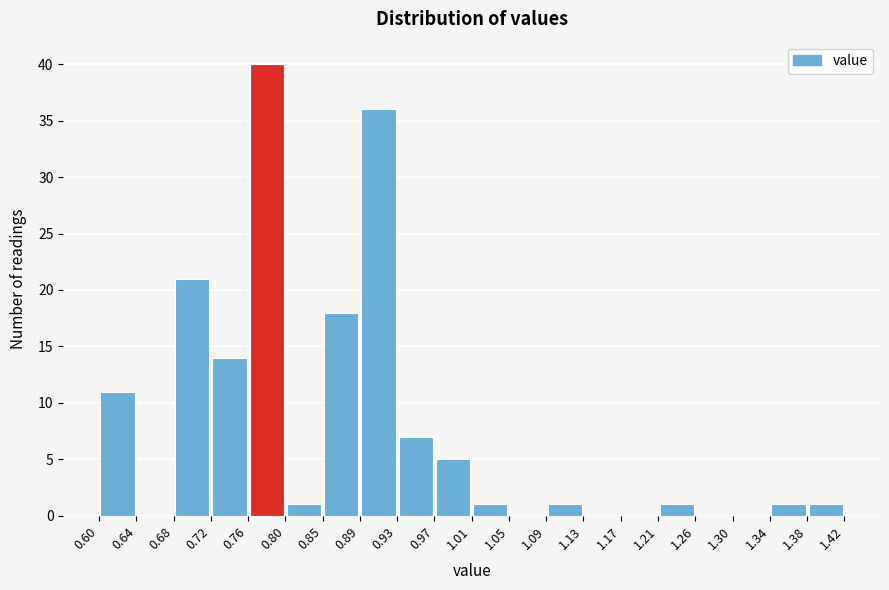

Reading left to right, list every bar in this chart as the range it spans on the x-axis followed by its height. The values are not printed on the chart, so give them approximately, as read against the axis.

0.60 to 0.64: 11
0.64 to 0.68: 0
0.68 to 0.72: 21
0.72 to 0.76: 14
0.76 to 0.80: 40
0.80 to 0.85: 1
0.85 to 0.89: 18
0.89 to 0.93: 36
0.93 to 0.97: 7
0.97 to 1.01: 5
1.01 to 1.05: 1
1.05 to 1.09: 0
1.09 to 1.13: 1
1.13 to 1.17: 0
1.17 to 1.21: 0
1.21 to 1.26: 1
1.26 to 1.30: 0
1.30 to 1.34: 0
1.34 to 1.38: 1
1.38 to 1.42: 1